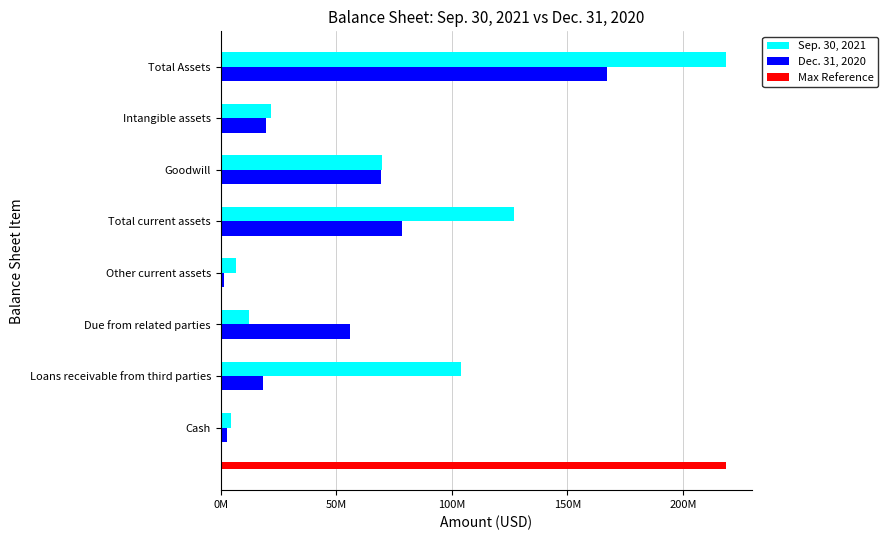

Is the value of Dec. 31, 2020 at Other current assets greater than the value of Sep. 30, 2021 at Cash?

No